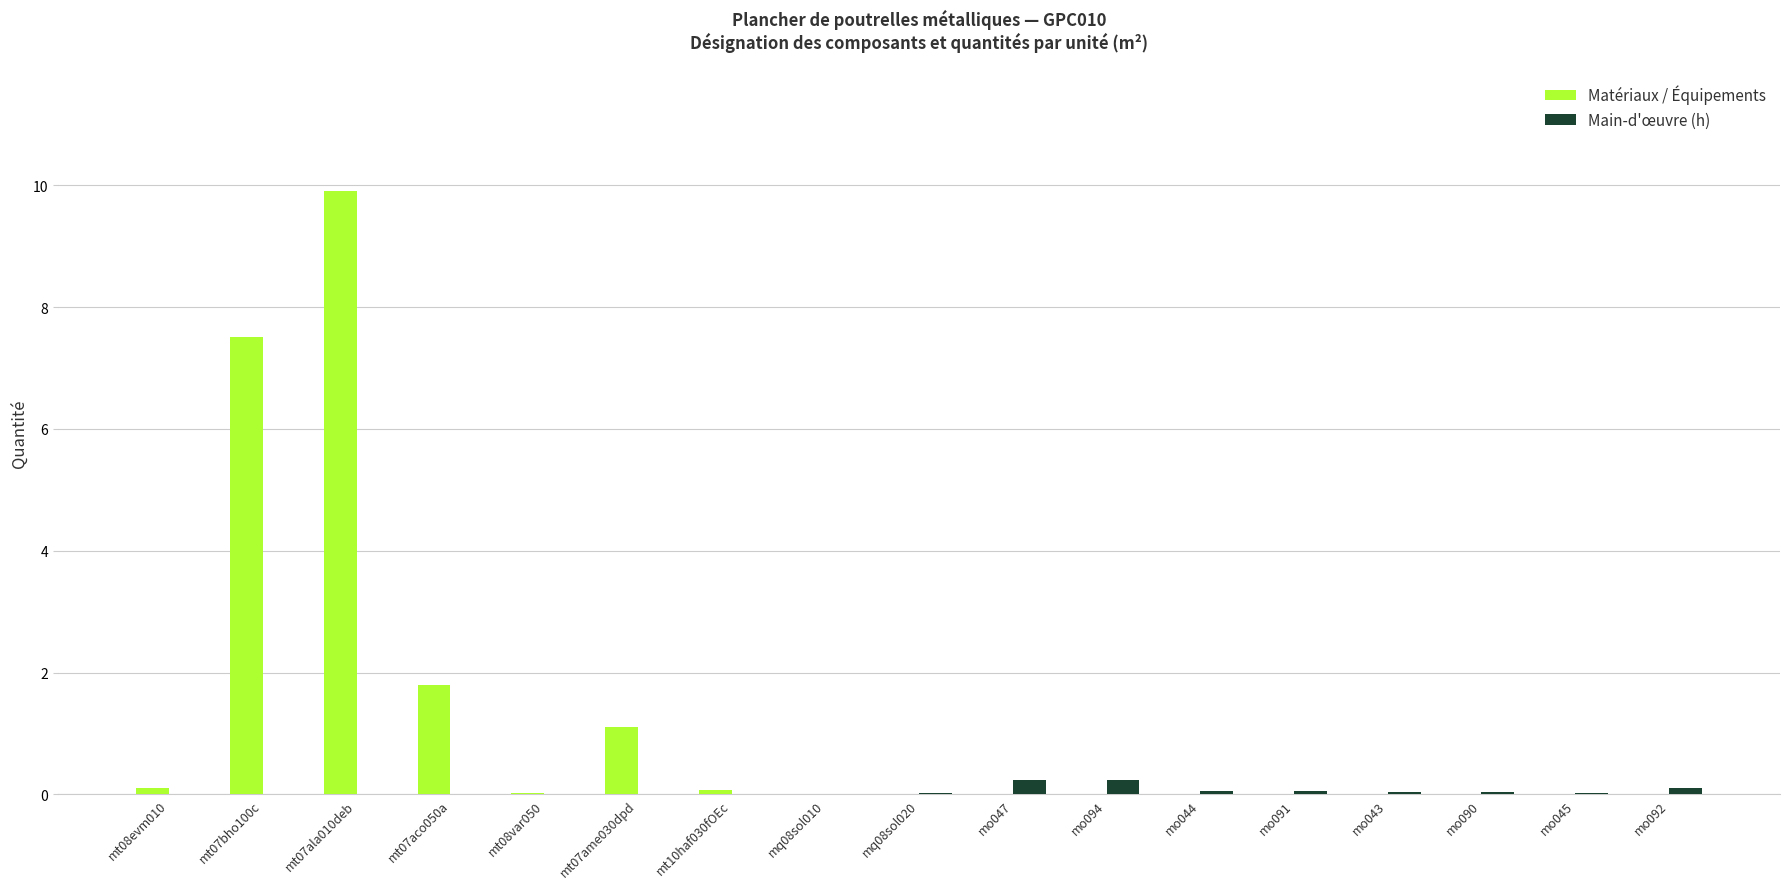

Which series has the largest total across all categories?

Matériaux / Équipements